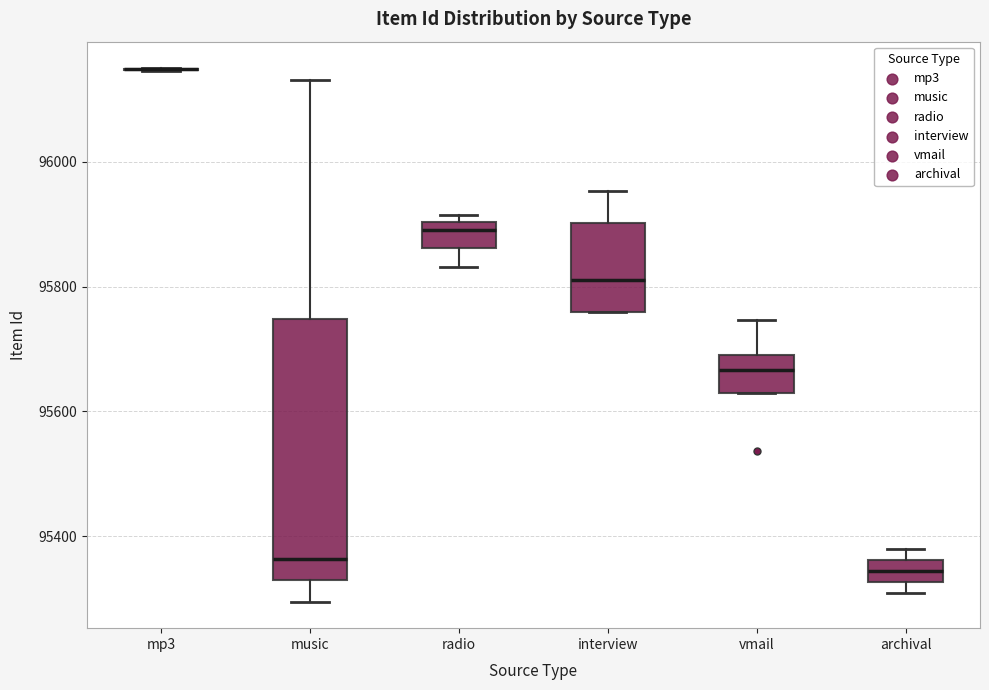

Reading left to right, read every box against the y-axis: the position of its median line, the range the box covers, and the ends of its whiskers. The values are not printed on the chart, so give them approximately, as read against the axis.

mp3: box collapsed to a line at 96140, whiskers 96140 to 96160
music: median 95360, box 95320 to 95740, whiskers 95300 to 96140
radio: median 95900 (just below the box's upper edge), box 95860 to 95900, whiskers 95840 to 95920
interview: median 95820, box 95760 to 95900, whiskers 95760 to 95960
vmail: median 95660, box 95620 to 95700, whiskers 95620 to 95740
archival: median 95340, box 95320 to 95360, whiskers 95300 to 95380